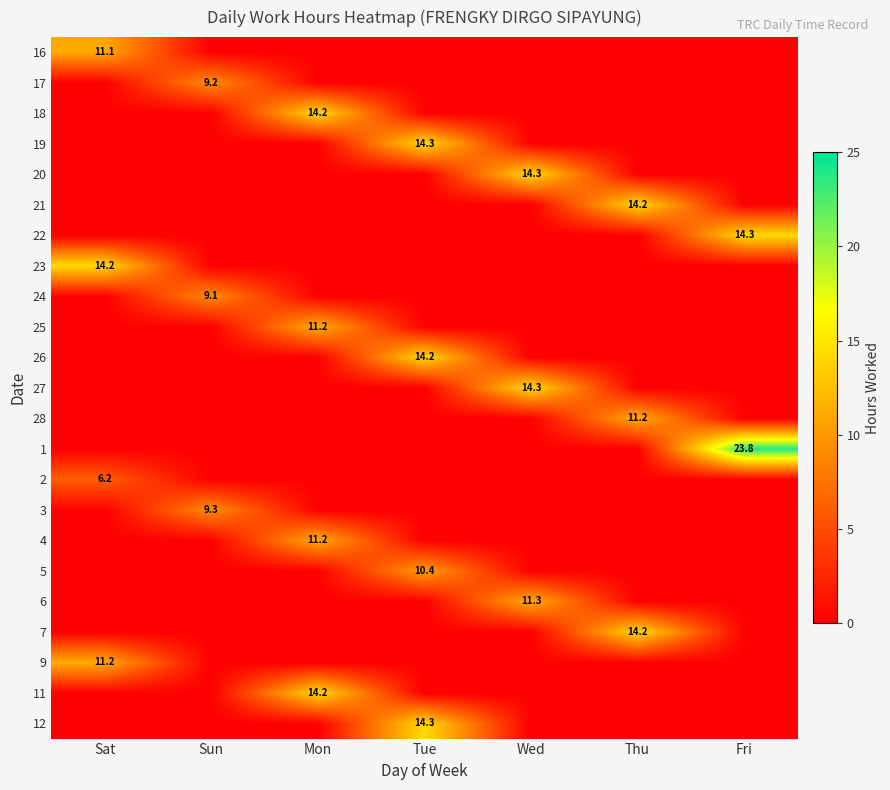

Is the value of 28 at Thu greater than the value of 11 at Mon?

No